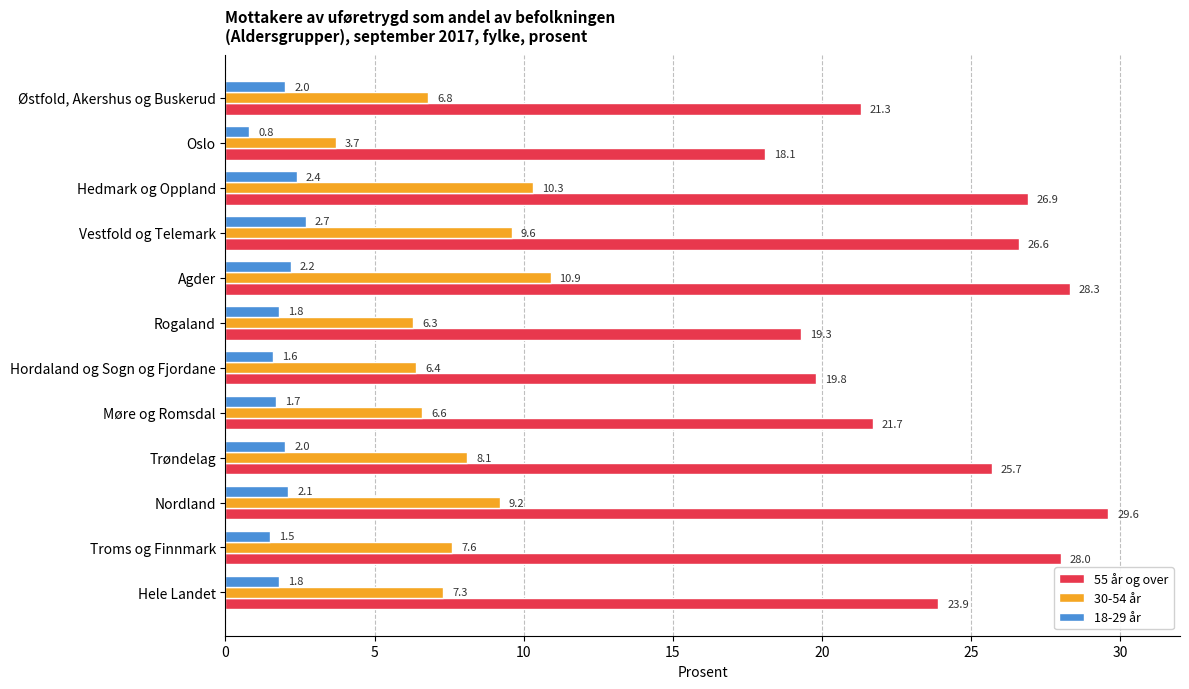

What is the difference between the 18-29 år values at Agder and Hordaland og Sogn og Fjordane?

0.6